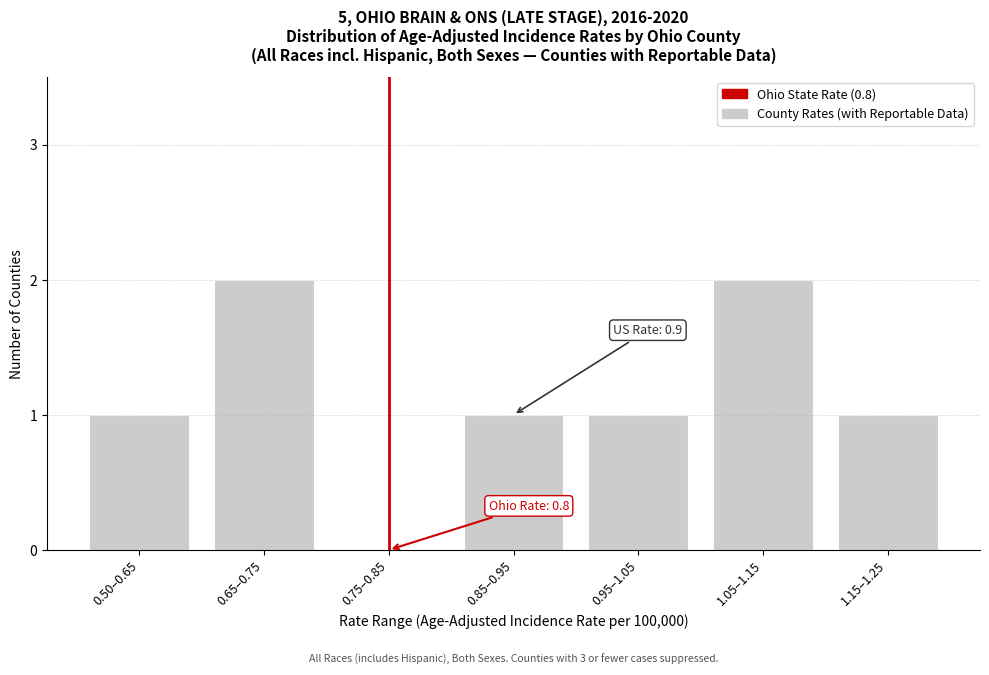

Reading left to right, transcribe all the data shown in this chart.

0.50–0.65=1	0.65–0.75=2	0.75–0.85=0	0.85–0.95=1	0.95–1.05=1	1.05–1.15=2	1.15–1.25=1